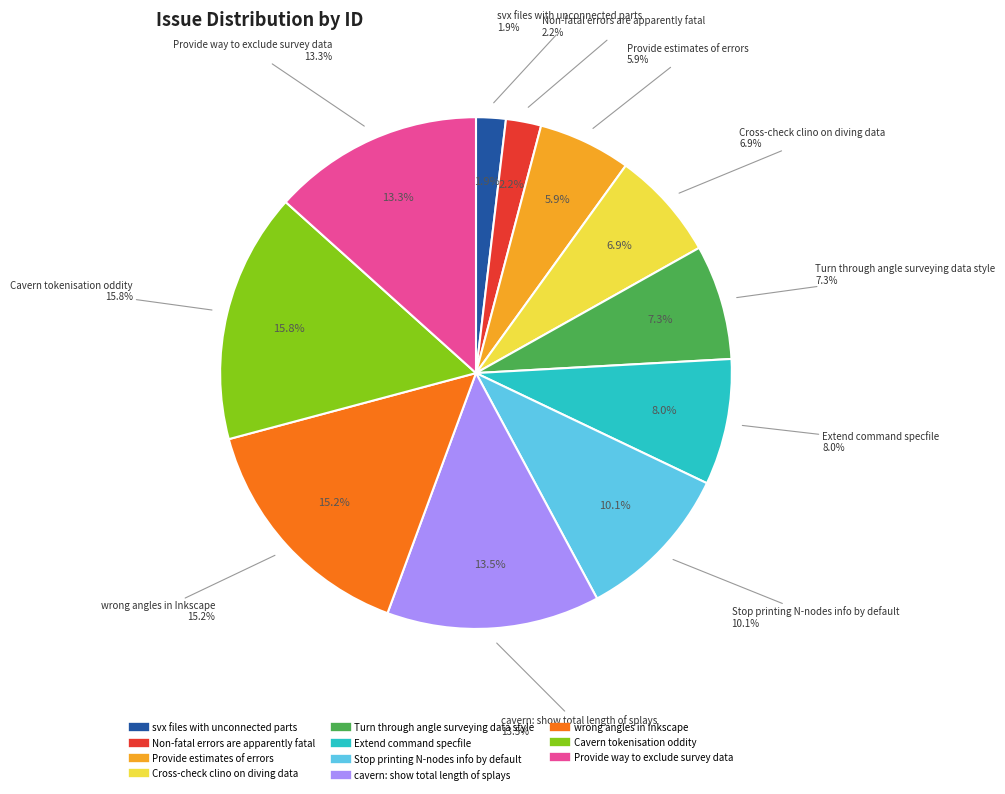

What is the ratio of the value at Extend command specfile to the value at Non-fatal errors are apparently fatal?

3.6